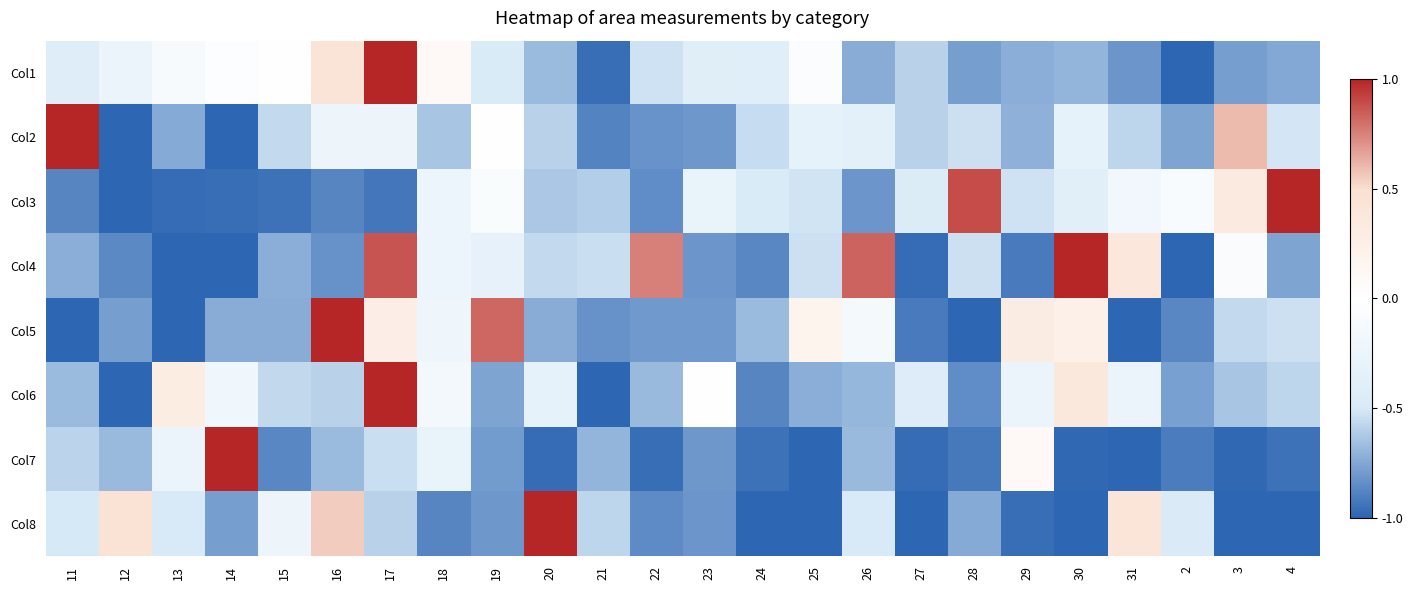

Which category has the lowest value across all series?

2